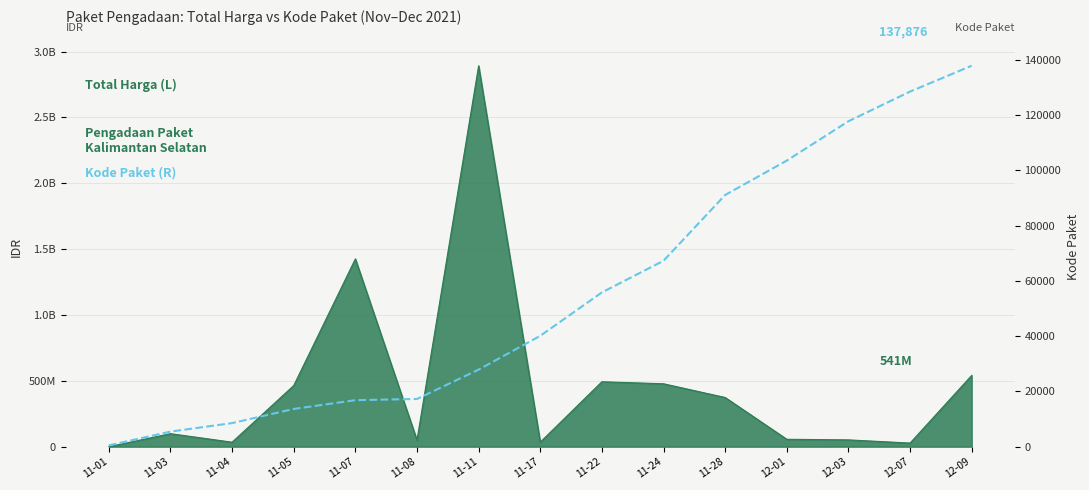

Reading right to left, transcribe all the data shown in this chart.

137876	128516	117783	103541	91101	67279	55826	40112	27891	17272	16823	13652	8530	5449	464